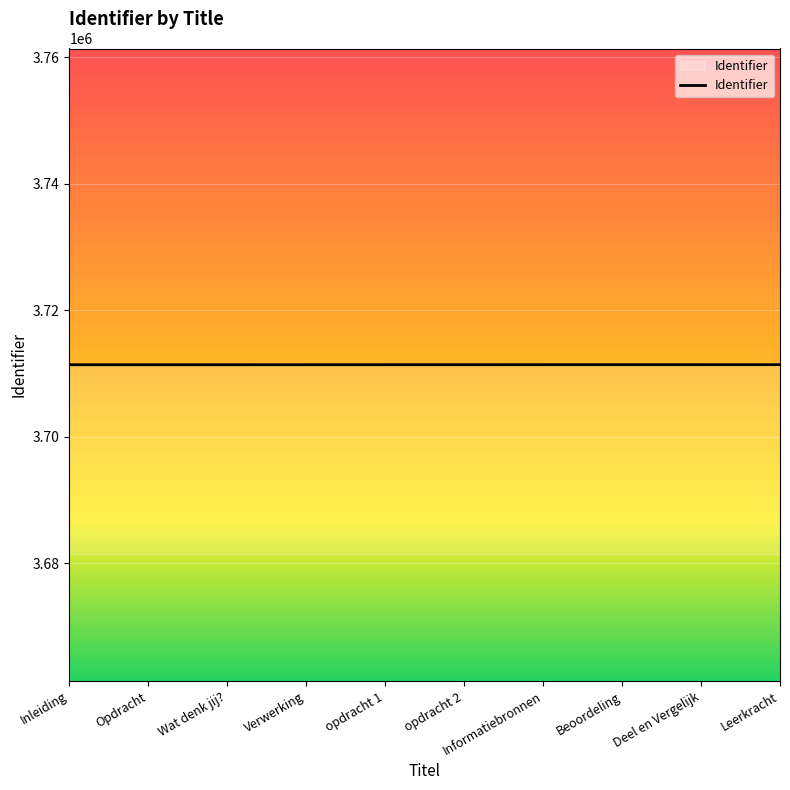

What is the average value?

3711399